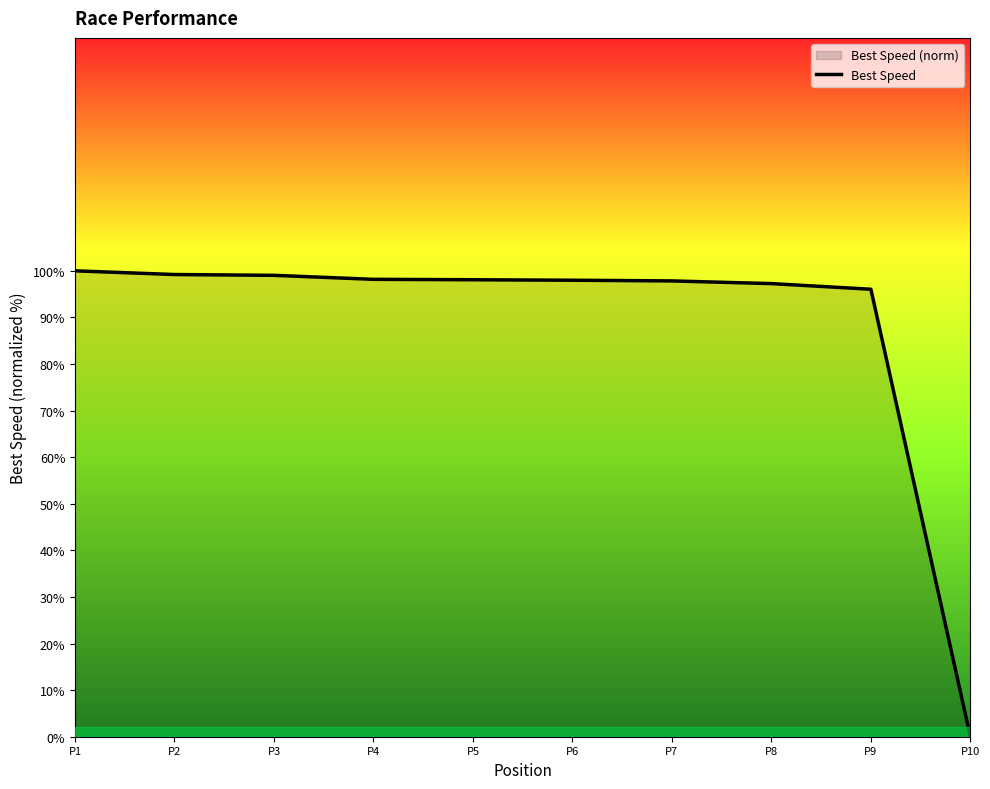

Reading left to right, list all the values displayed in this chart.

P1=100.0	P2=99.2	P3=99.0	P4=98.2	P5=98.1	P6=98.0	P7=97.8	P8=97.3	P9=96.0	P10=0.0